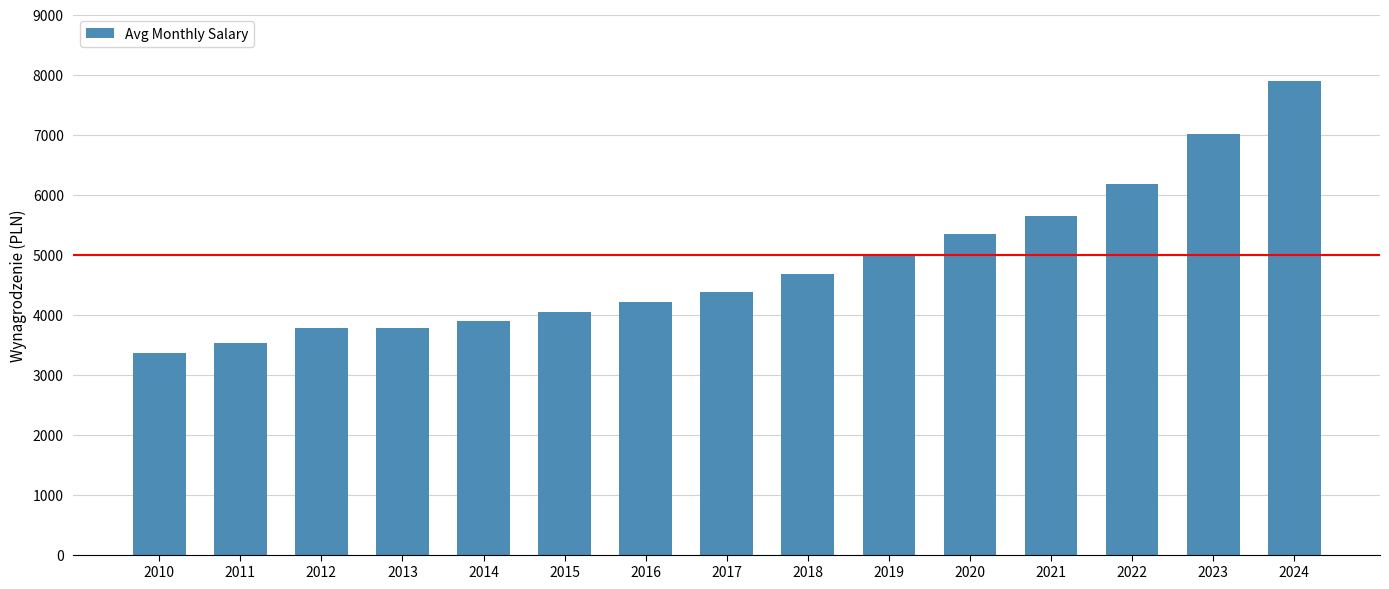

Count the number of data series in this chart.

1